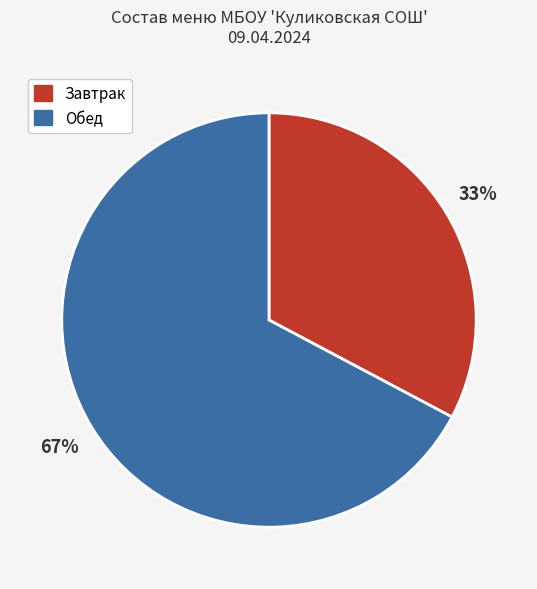

How many segments does this pie chart have?

2